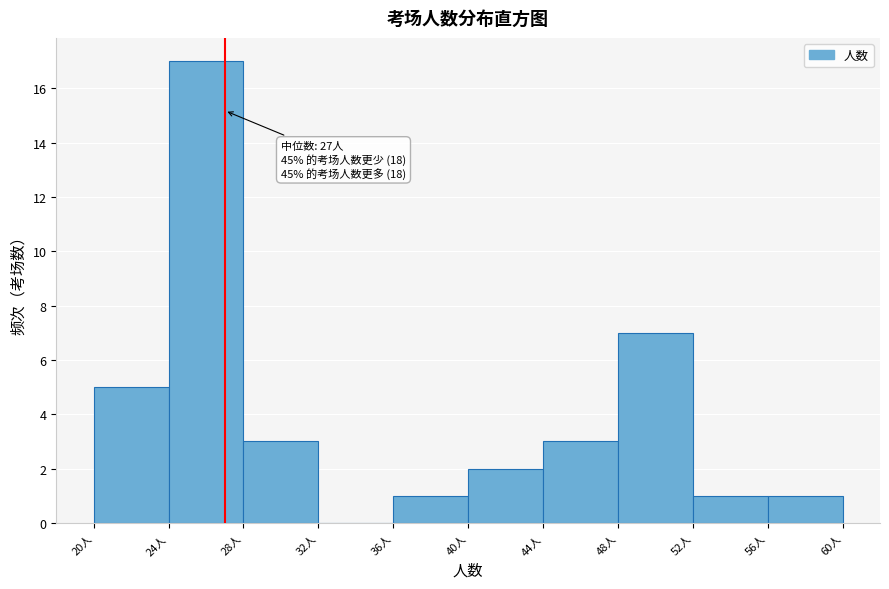

Which range on the x-axis has the tallest bar?

24 to 28